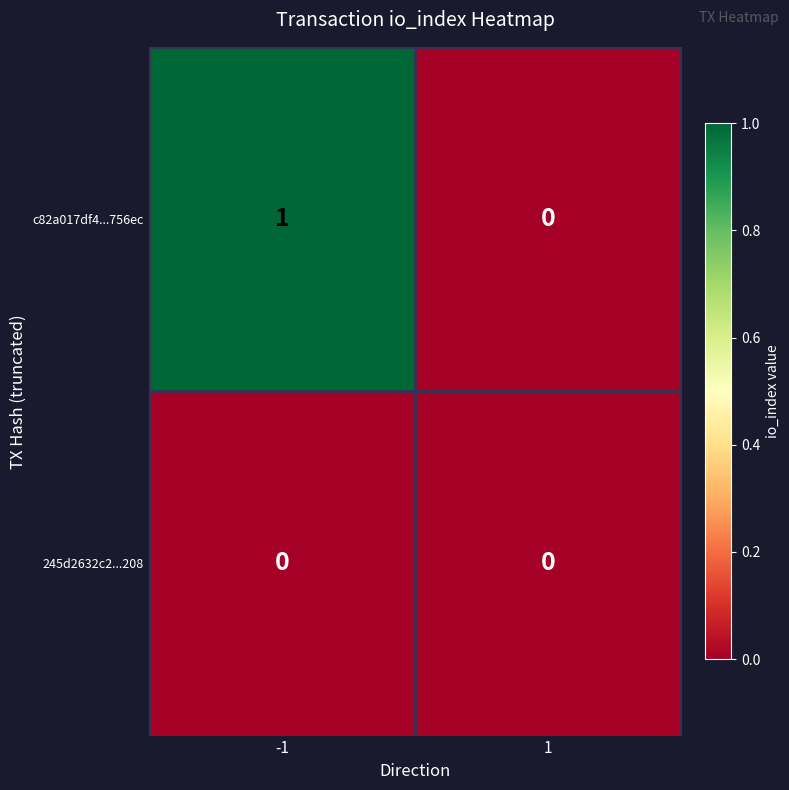

Rank the series at -1 from lowest to highest value.

245d2632c2...208, c82a017df4...756ec